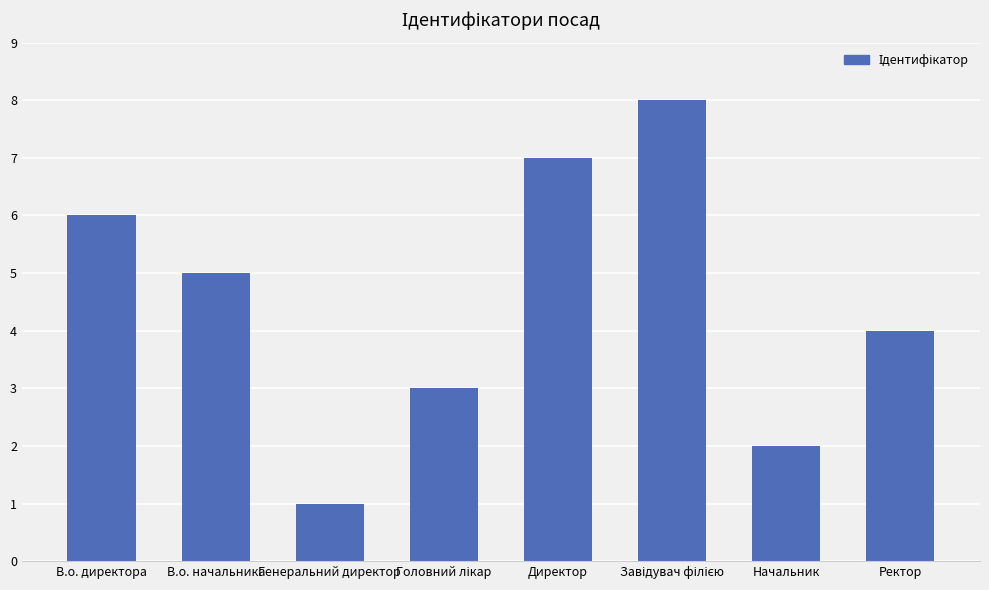

How many series are shown in this chart?

1